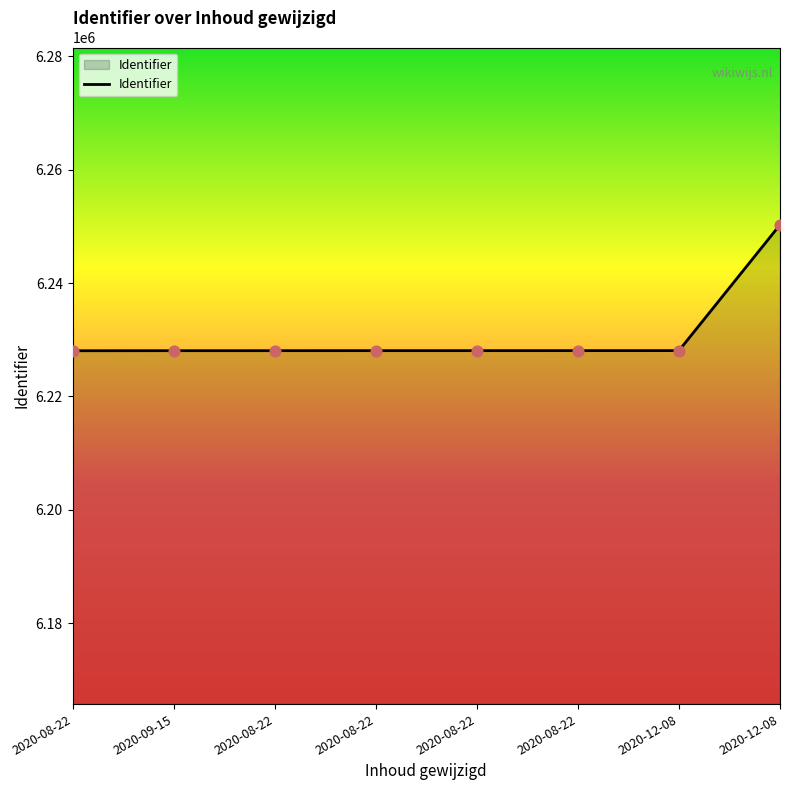

Which has a higher value, 2020-08-22 or 2020-12-08?

2020-12-08